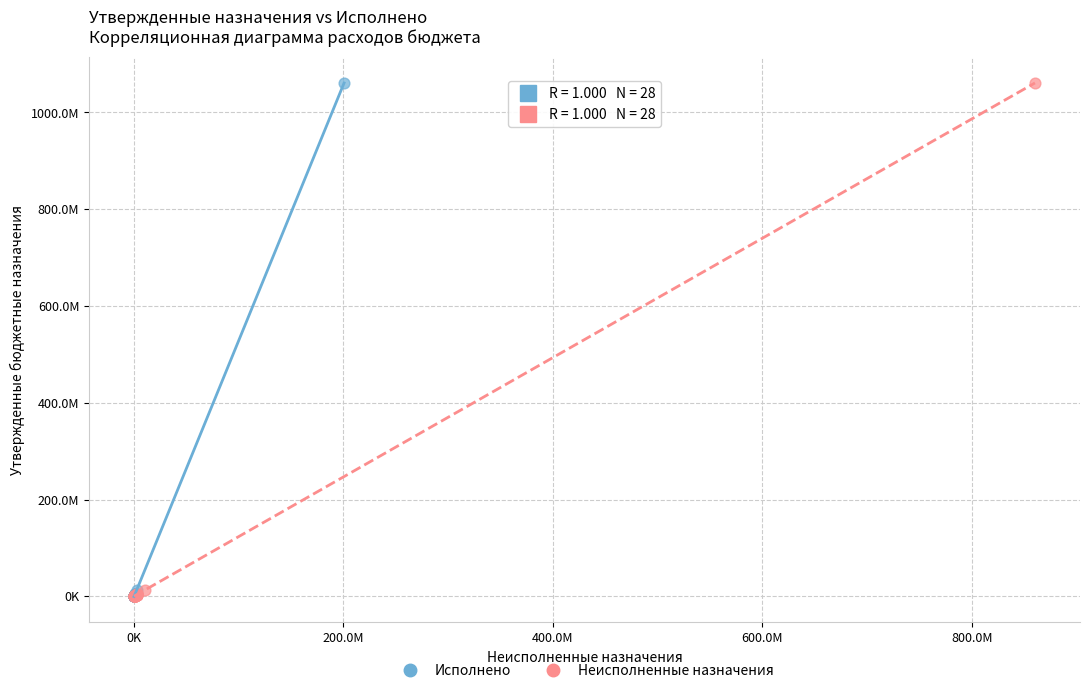

What are all the series names shown in the legend?

Исполнено, Неисполненные назначения